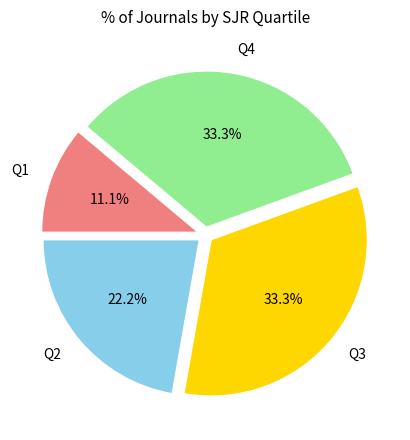

To the nearest percent, what percentage of the pie is Q1?

11%